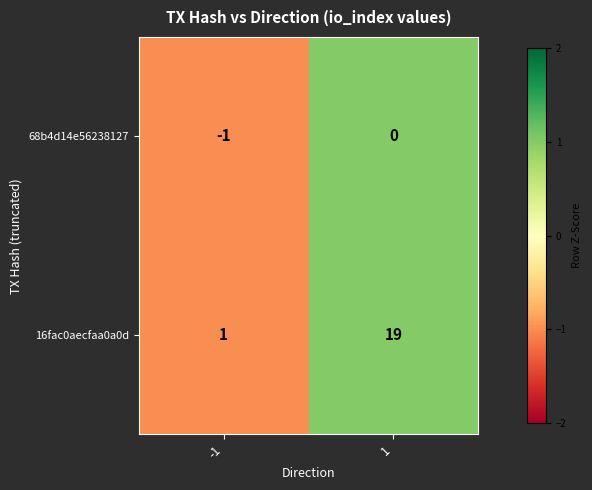

The value of 16fac0aecfaa0a0d at -1 is 0. True or false?

False